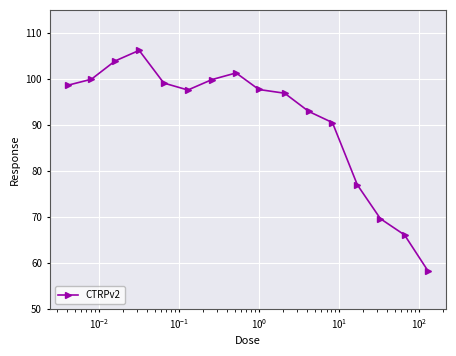

What is the difference between the maximum and minimum values?

48.0